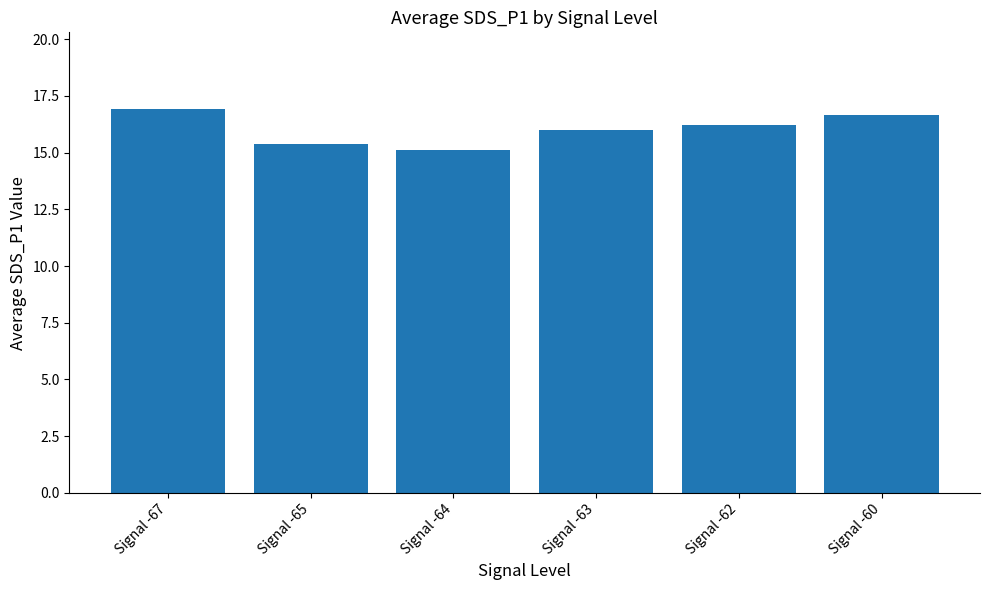

Reading left to right, transcribe all the data shown in this chart.

Signal -67=16.9	Signal -65=15.4	Signal -64=15.1	Signal -63=16.0	Signal -62=16.2	Signal -60=16.7